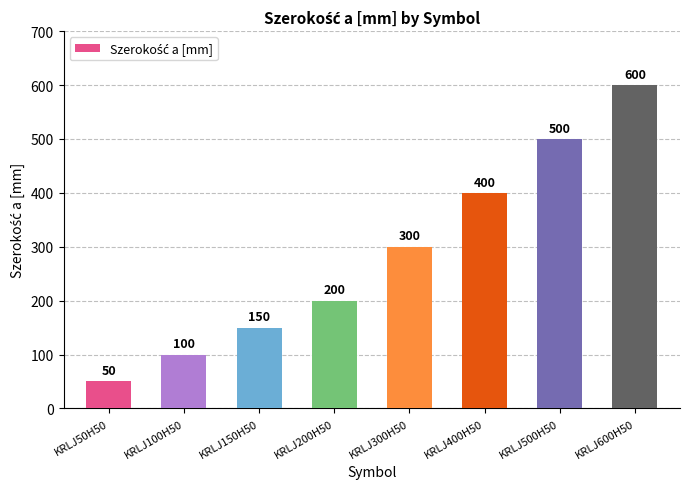

What is the difference between the values at KRLJ500H50 and KRLJ600H50?

100